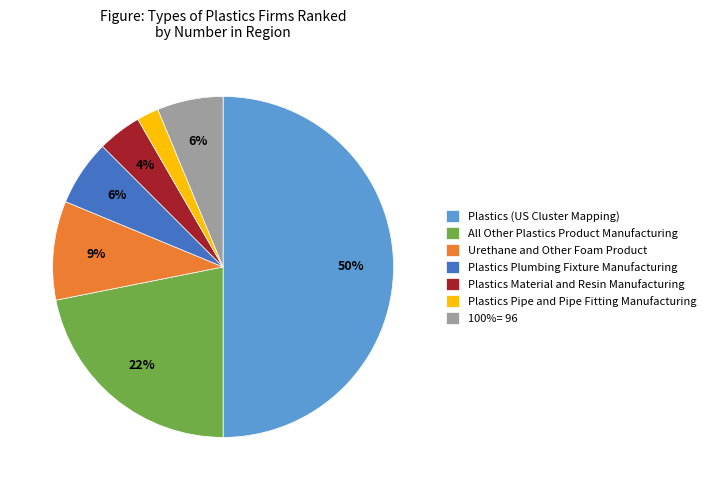

What percentage is the All Other Plastics Product Manufacturing slice, to the nearest percent?

22%